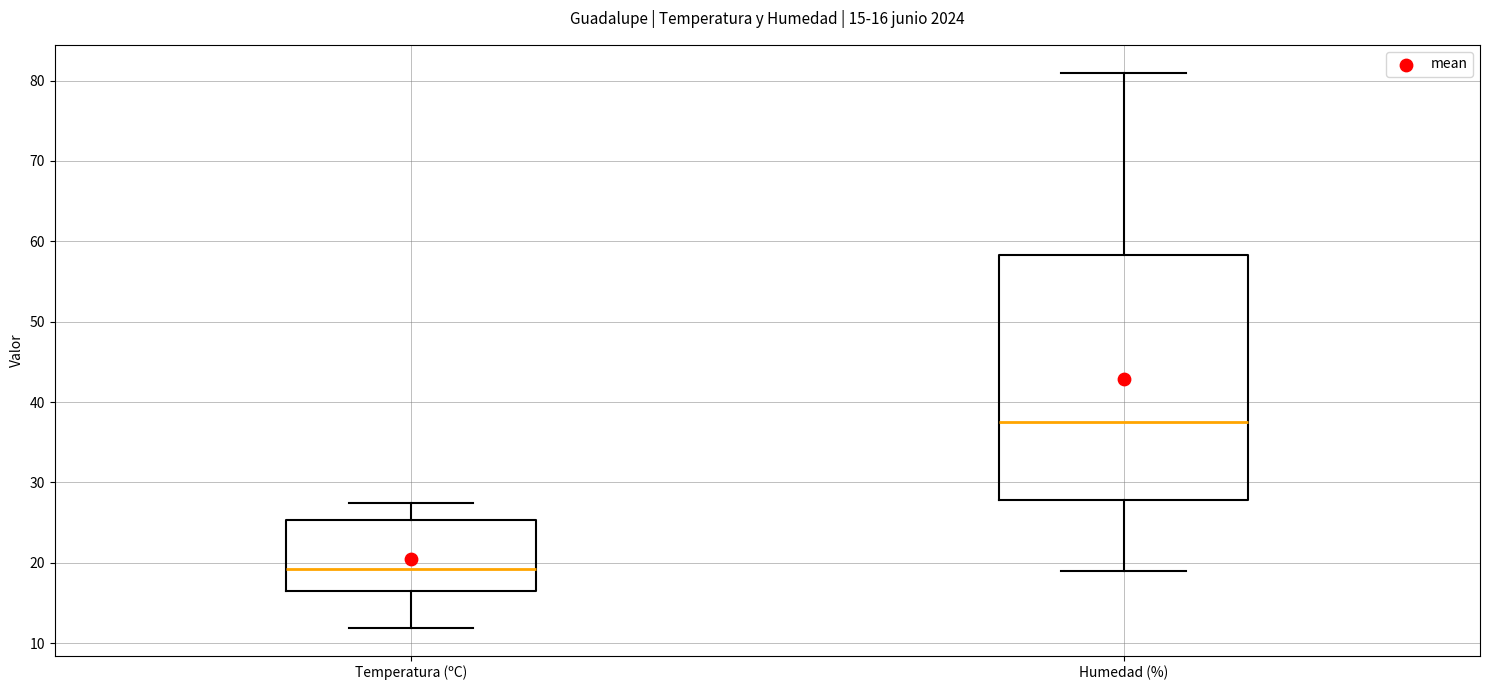

Which box has the lowest median line?

Temperatura (ºC)